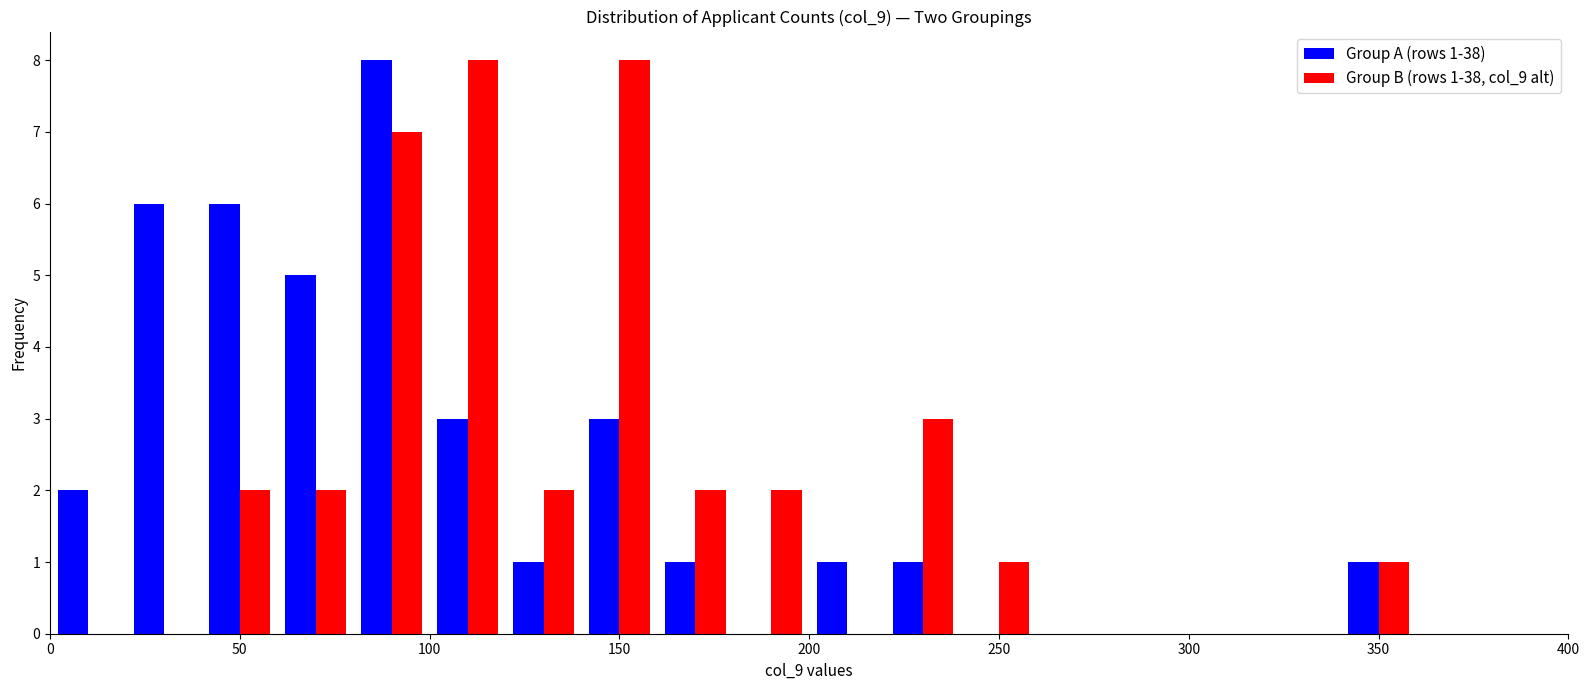

In the Group A (rows 1-38) series, which range on the x-axis has the tallest bar?

80 to 100